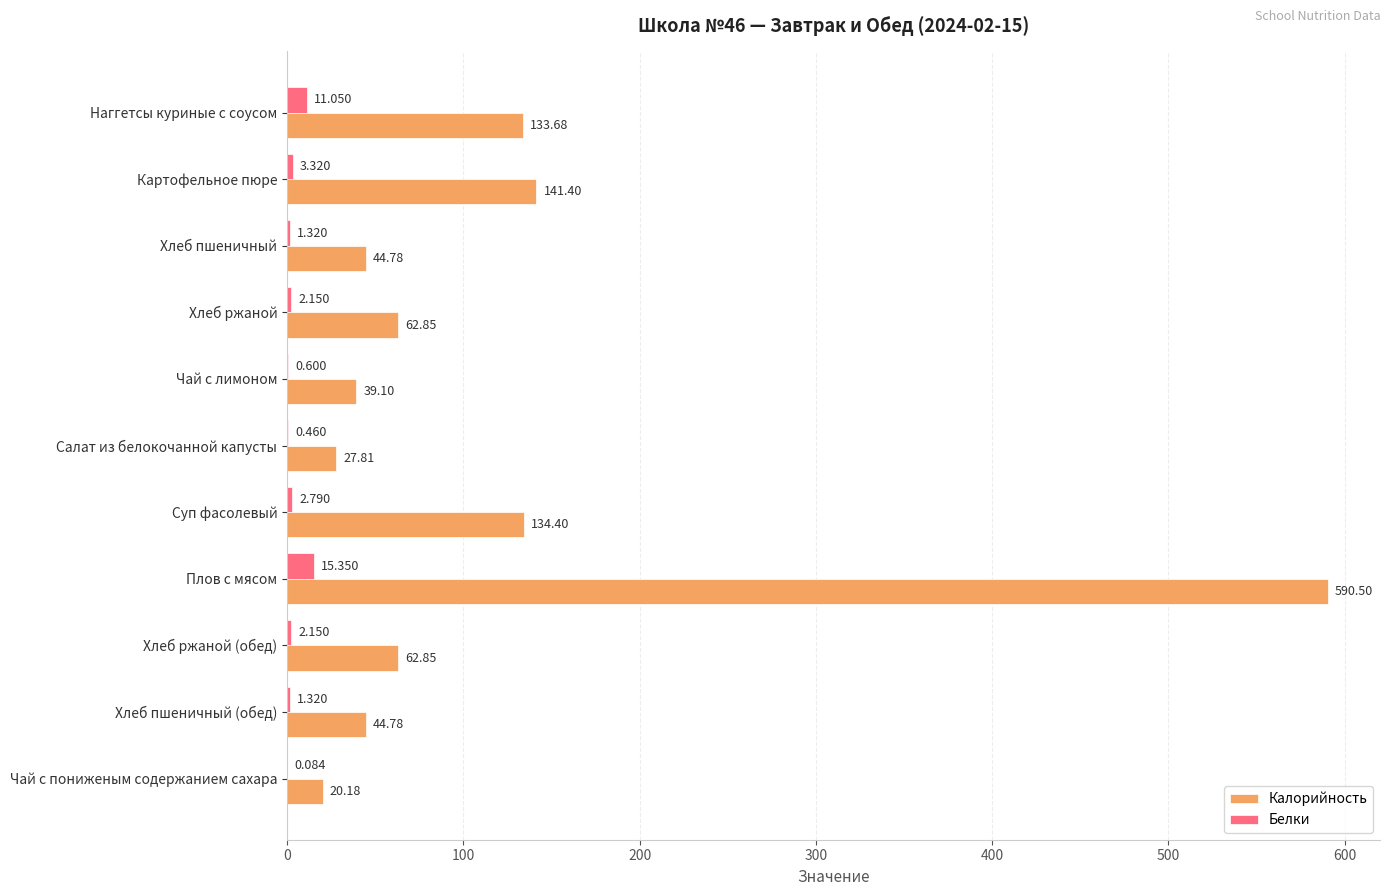

Is the value of Калорийность at Картофельное пюре greater than the value of Белки at Хлеб пшеничный (обед)?

Yes